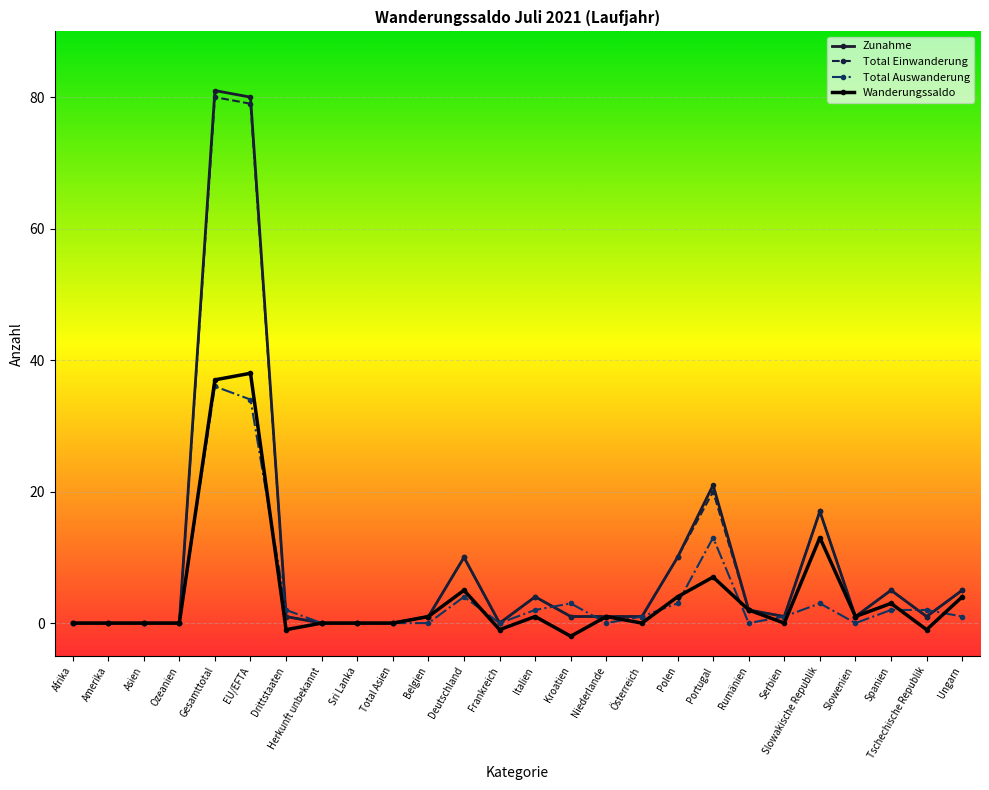

At how many categories does at least one series exceed 67?

2